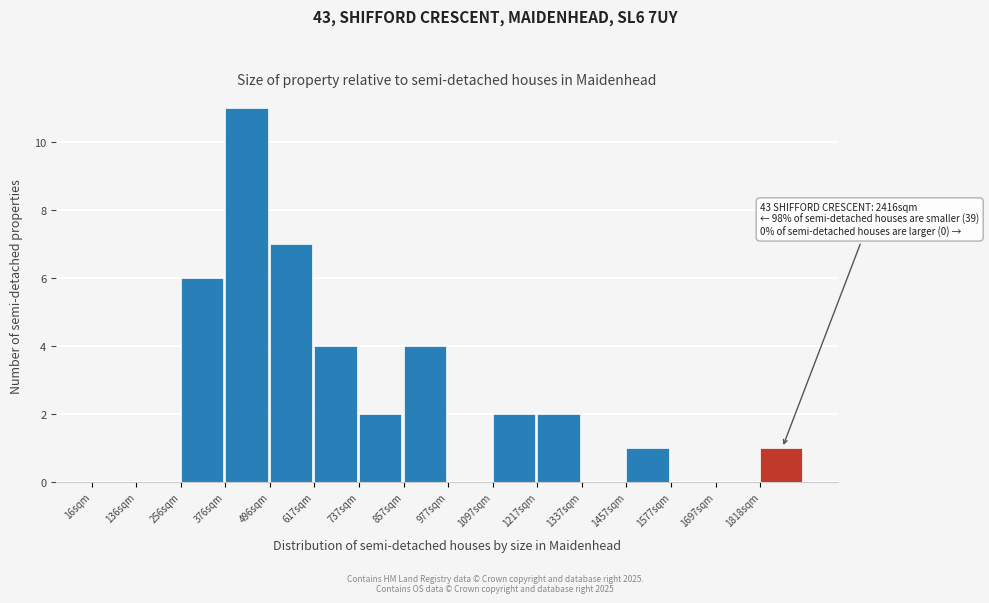

Reading left to right, what are all the values shown in this chart?

16sqm=0	136sqm=0	256sqm=6	376sqm=11	496sqm=7	617sqm=4	737sqm=2	857sqm=4	977sqm=0	1097sqm=2	1217sqm=2	1337sqm=0	1457sqm=1	1577sqm=0	1697sqm=0	1818sqm=1